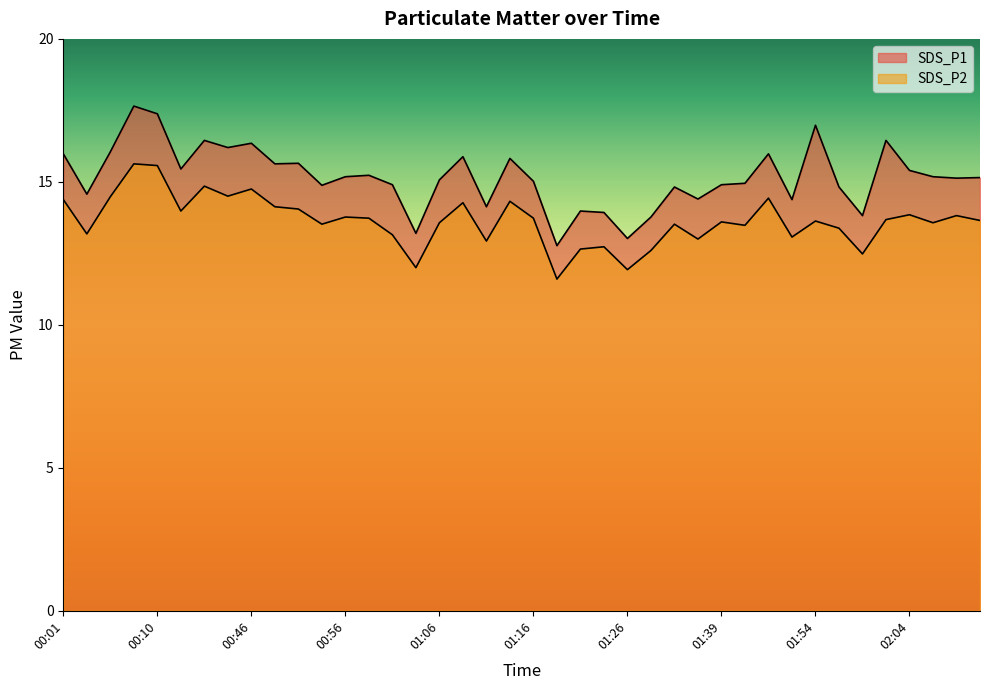

How many interior local valleys does the SDS_P1 series have?

13